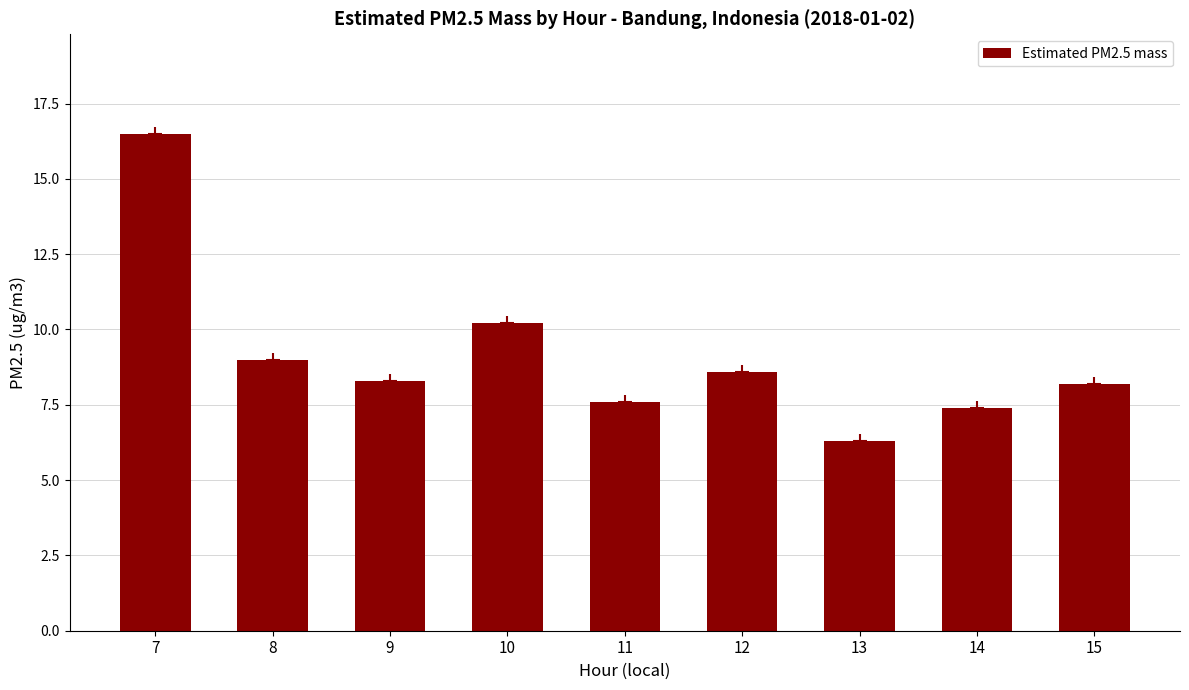

What is the ratio of the value at 7 to the value at 8?

1.8